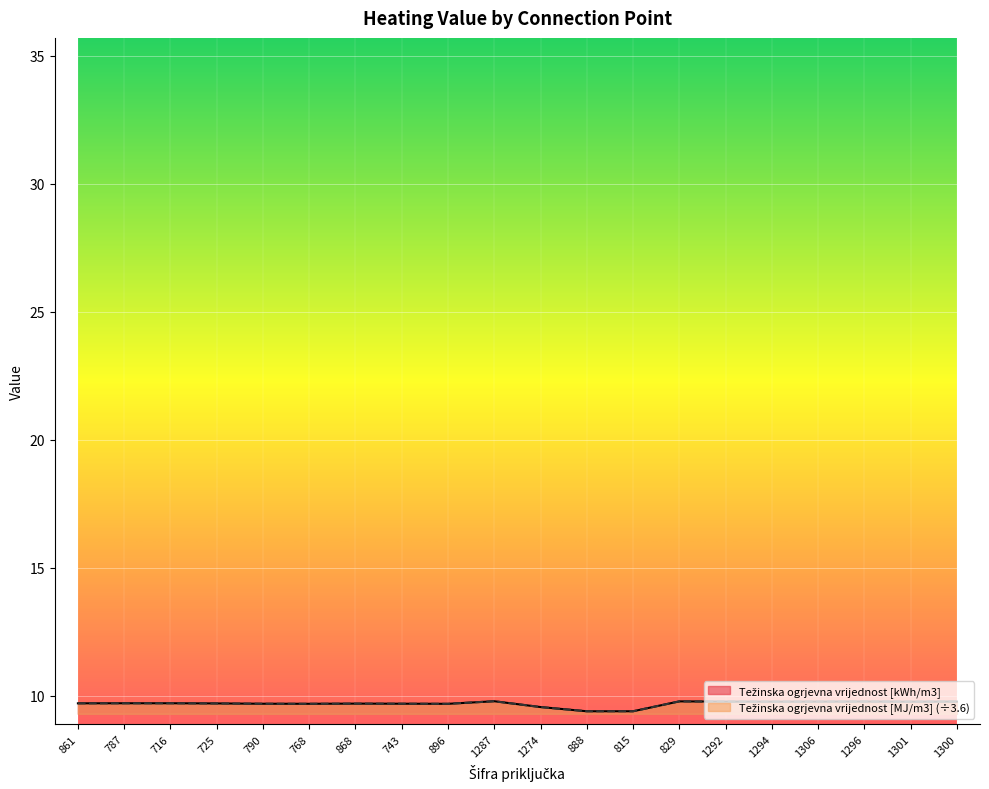

Is it true that Težinska ogrjevna vrijednost [MJ/m3] equals 9.7 at 861?

True